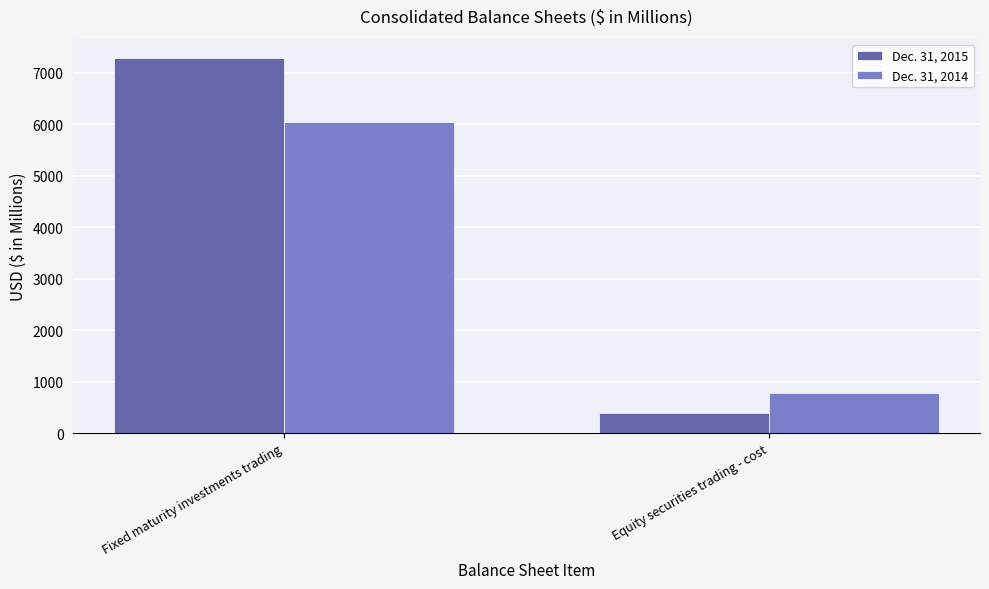

Rank the series by their maximum value, from highest to lowest.

Dec. 31, 2015, Dec. 31, 2014